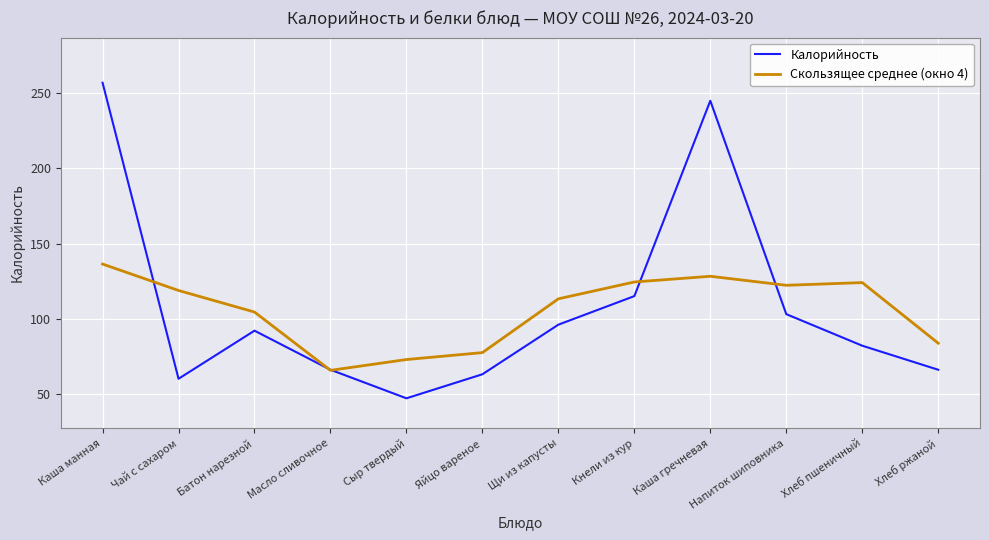

Is the value of Калорийность at Чай с сахаром greater than the value of Скользящее среднее (окно 4) at Сыр твердый?

No